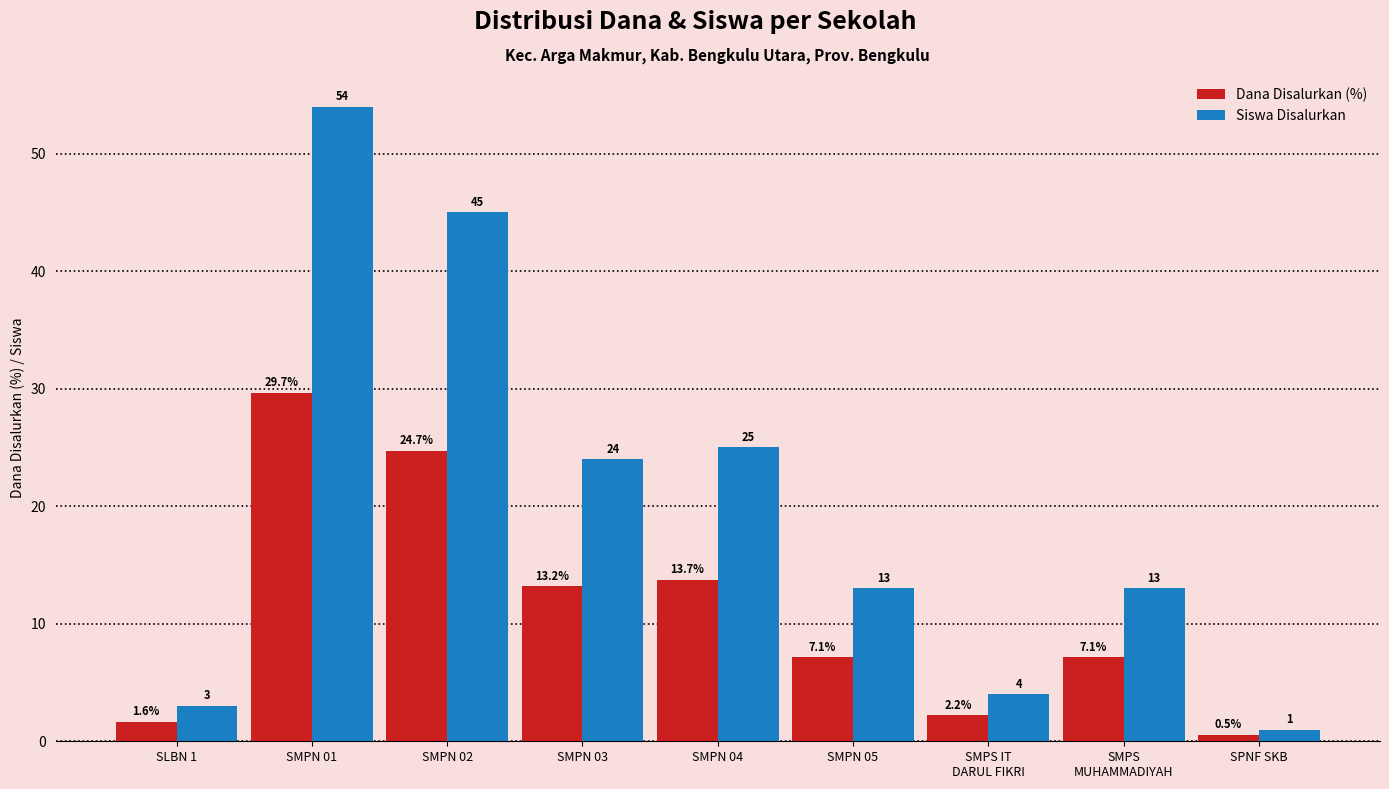

True or false: Siswa Disalurkan has a value of 6.1 at SMPS IT
DARUL FIKRI.

False